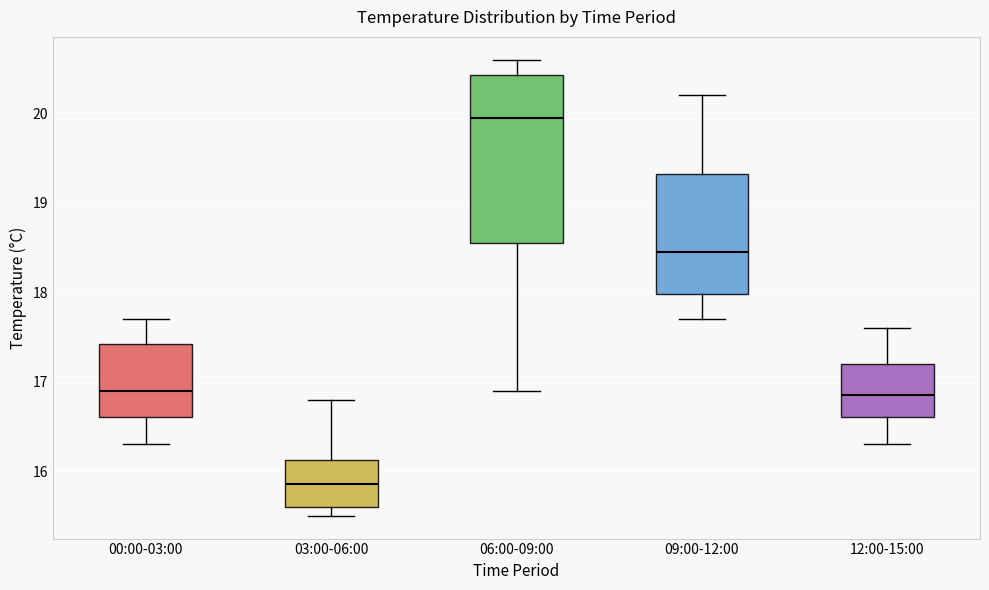

Where does the median line of the box for 00:00-03:00 sit on the y-axis? The values are not printed on the chart, so give them approximately, as read against the axis.

16.9